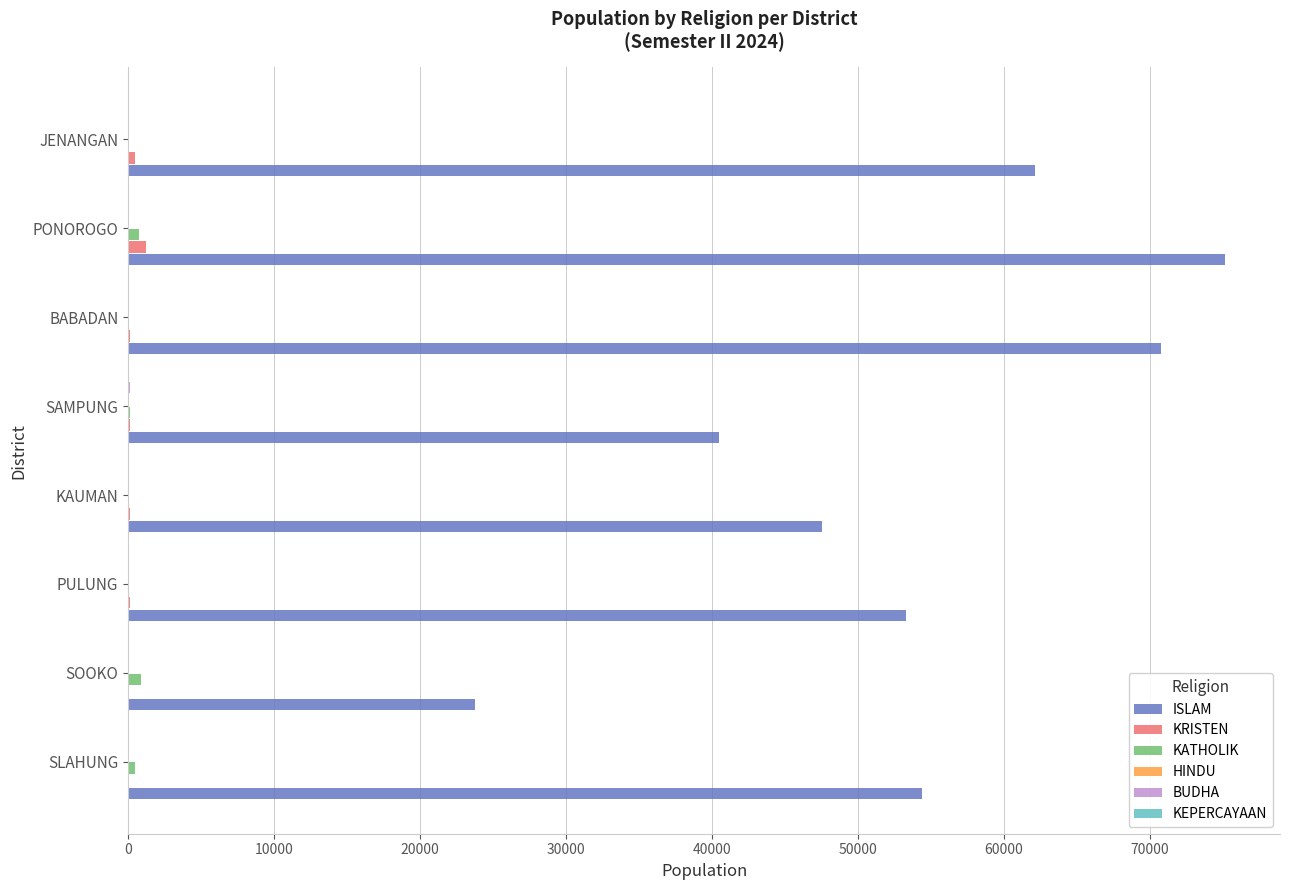

Which series has the largest total across all categories?

ISLAM